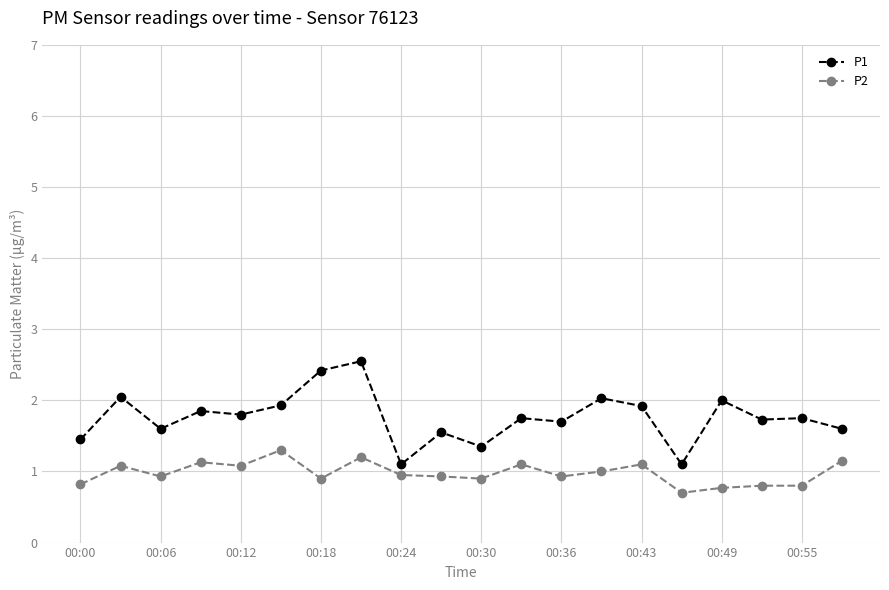

In P1, how many points are higher than both neighbors (excluding endpoints)?

8